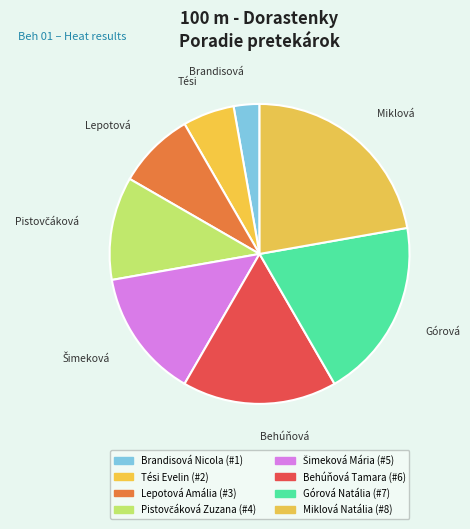

What is the smallest slice in the pie chart?

Brandisová Nicola